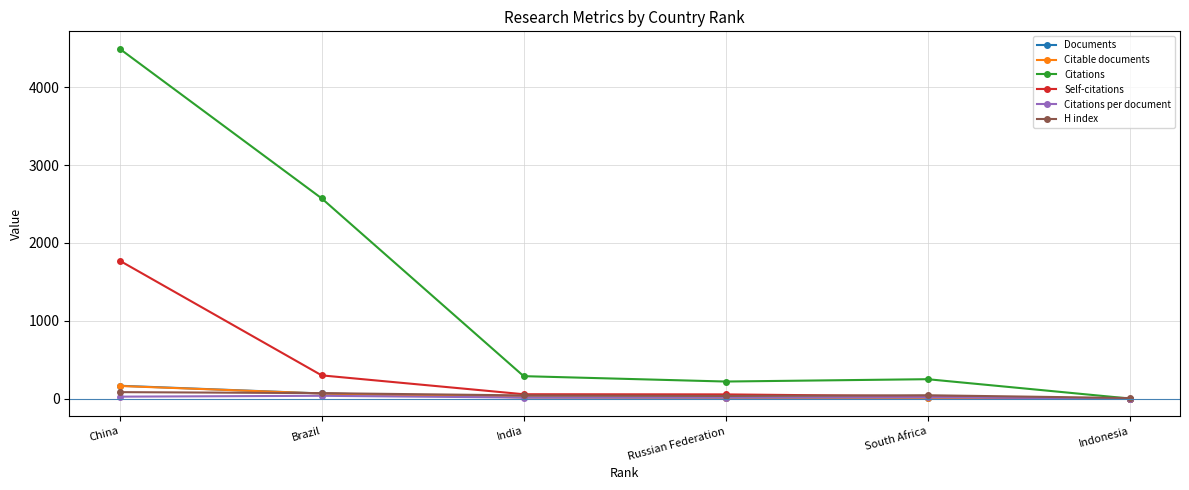

Which series has the largest range (max minus min)?

Citations